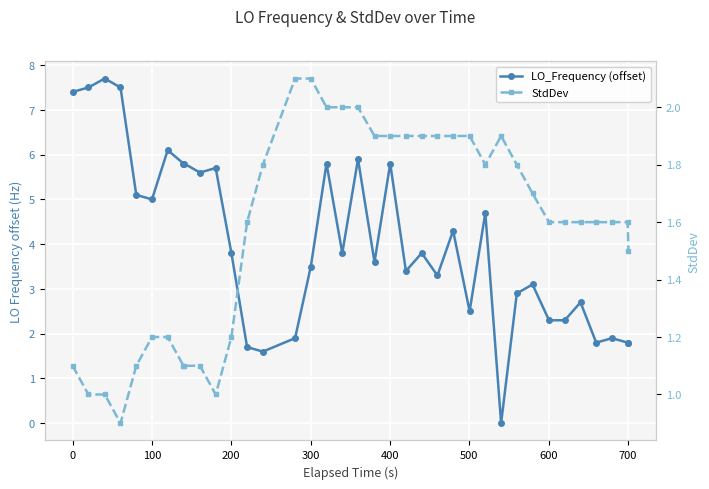

Count the number of data series in this chart.

2